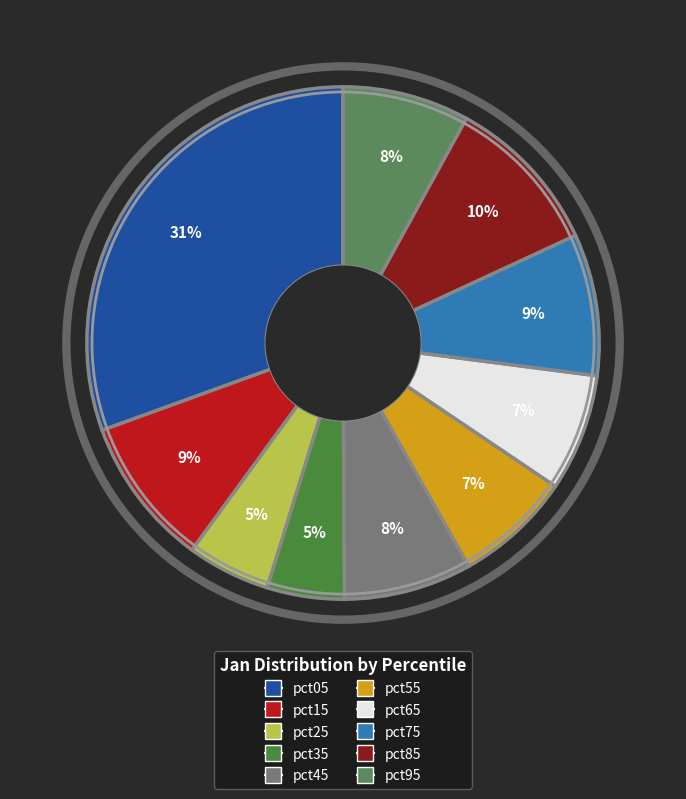

True or false: pct05 accounts for 22% of the total.

False